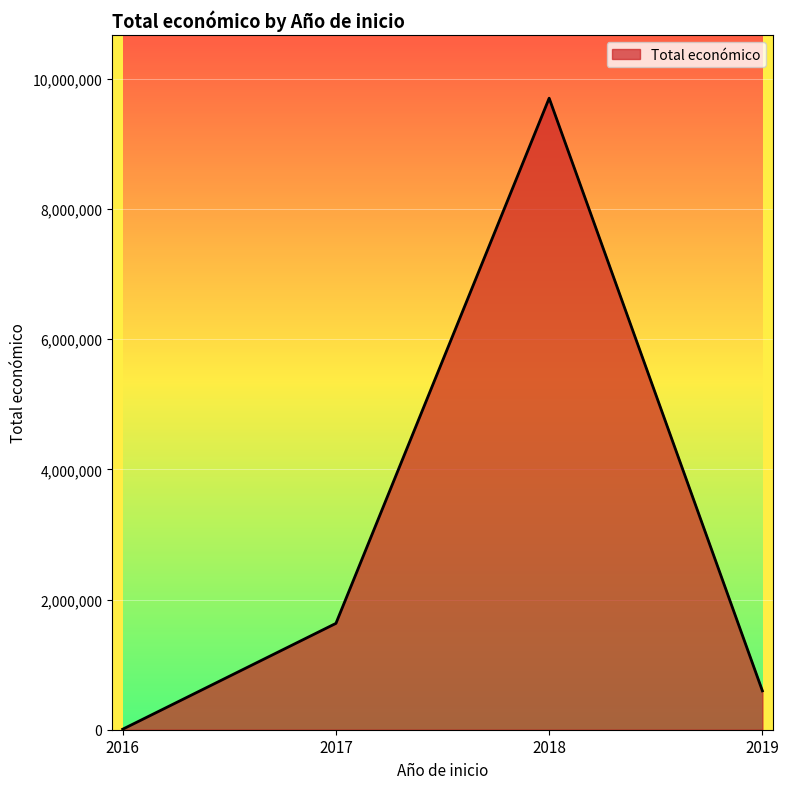

Which category has the highest value across all series?

2018